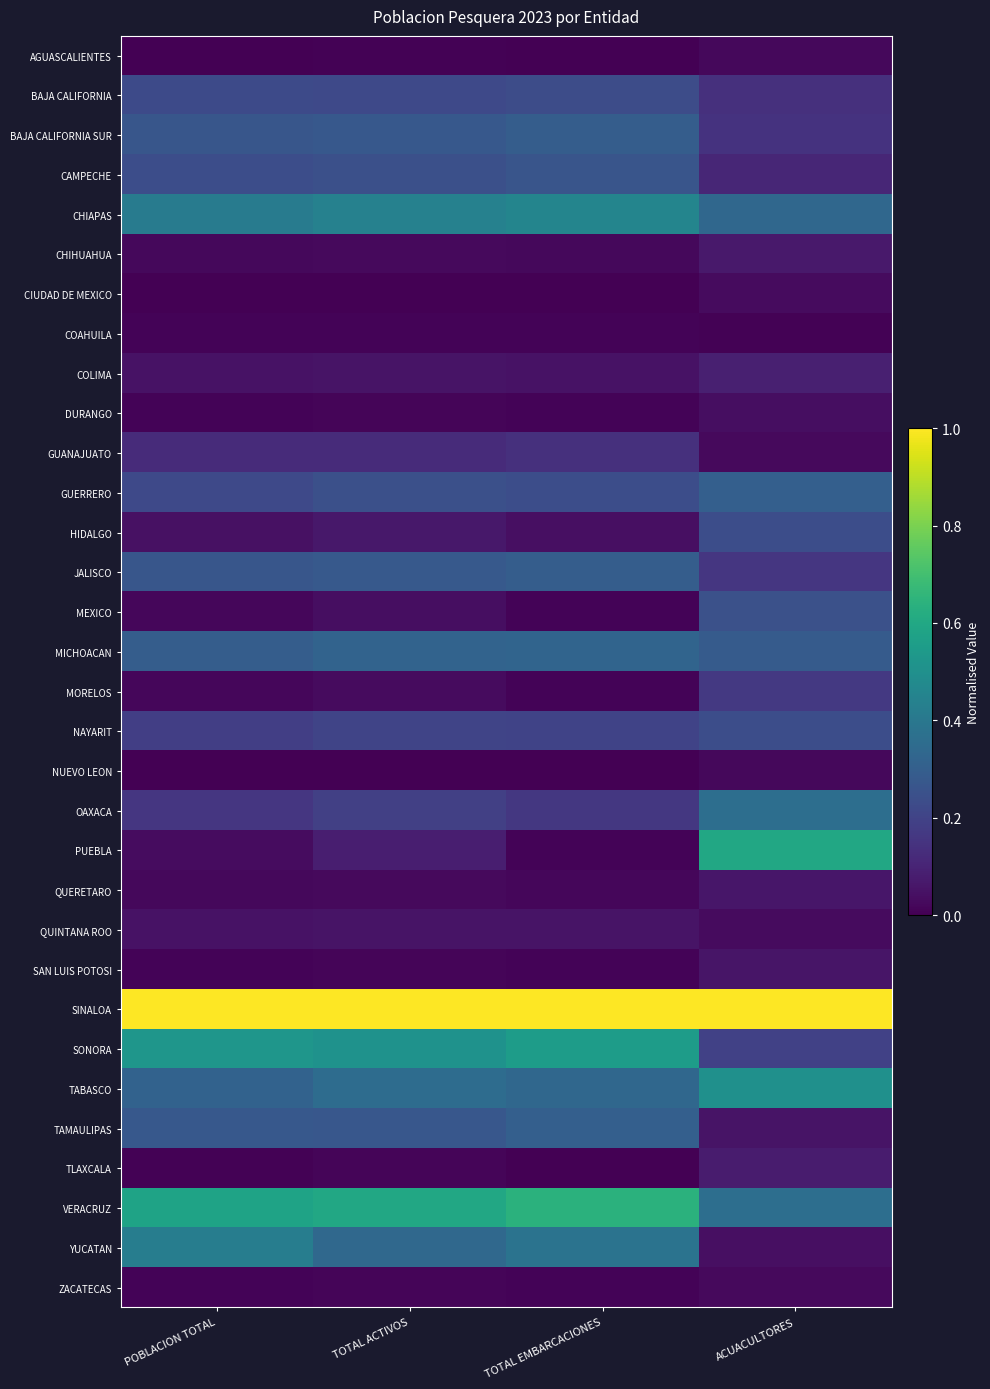

Reading right to left, what are all the values shown in this chart?

AGUASCALIENTES: ACUACULTORES=0.0	TOTAL EMBARCACIONES=0.0	TOTAL ACTIVOS=0.0	POBLACION TOTAL=0.0
BAJA CALIFORNIA: ACUACULTORES=0.1	TOTAL EMBARCACIONES=0.2	TOTAL ACTIVOS=0.2	POBLACION TOTAL=0.2
BAJA CALIFORNIA SUR: ACUACULTORES=0.1	TOTAL EMBARCACIONES=0.3	TOTAL ACTIVOS=0.3	POBLACION TOTAL=0.3
CAMPECHE: ACUACULTORES=0.1	TOTAL EMBARCACIONES=0.3	TOTAL ACTIVOS=0.2	POBLACION TOTAL=0.2
CHIAPAS: ACUACULTORES=0.3	TOTAL EMBARCACIONES=0.5	TOTAL ACTIVOS=0.4	POBLACION TOTAL=0.4
CHIHUAHUA: ACUACULTORES=0.1	TOTAL EMBARCACIONES=0.0	TOTAL ACTIVOS=0.0	POBLACION TOTAL=0.0
CIUDAD DE MEXICO: ACUACULTORES=0.0	TOTAL EMBARCACIONES=0.0	TOTAL ACTIVOS=0.0	POBLACION TOTAL=0.0
COAHUILA: ACUACULTORES=0.0	TOTAL EMBARCACIONES=0.0	TOTAL ACTIVOS=0.0	POBLACION TOTAL=0.0
COLIMA: ACUACULTORES=0.1	TOTAL EMBARCACIONES=0.0	TOTAL ACTIVOS=0.1	POBLACION TOTAL=0.1
DURANGO: ACUACULTORES=0.0	TOTAL EMBARCACIONES=0.0	TOTAL ACTIVOS=0.0	POBLACION TOTAL=0.0
GUANAJUATO: ACUACULTORES=0.0	TOTAL EMBARCACIONES=0.1	TOTAL ACTIVOS=0.1	POBLACION TOTAL=0.1
GUERRERO: ACUACULTORES=0.3	TOTAL EMBARCACIONES=0.2	TOTAL ACTIVOS=0.2	POBLACION TOTAL=0.2
HIDALGO: ACUACULTORES=0.2	TOTAL EMBARCACIONES=0.0	TOTAL ACTIVOS=0.1	POBLACION TOTAL=0.0
JALISCO: ACUACULTORES=0.2	TOTAL EMBARCACIONES=0.3	TOTAL ACTIVOS=0.3	POBLACION TOTAL=0.3
MEXICO: ACUACULTORES=0.2	TOTAL EMBARCACIONES=0.0	TOTAL ACTIVOS=0.0	POBLACION TOTAL=0.0
MICHOACAN: ACUACULTORES=0.3	TOTAL EMBARCACIONES=0.3	TOTAL ACTIVOS=0.3	POBLACION TOTAL=0.3
MORELOS: ACUACULTORES=0.2	TOTAL EMBARCACIONES=0.0	TOTAL ACTIVOS=0.0	POBLACION TOTAL=0.0
NAYARIT: ACUACULTORES=0.2	TOTAL EMBARCACIONES=0.2	TOTAL ACTIVOS=0.2	POBLACION TOTAL=0.2
NUEVO LEON: ACUACULTORES=0.0	TOTAL EMBARCACIONES=0.0	TOTAL ACTIVOS=0.0	POBLACION TOTAL=0.0
OAXACA: ACUACULTORES=0.4	TOTAL EMBARCACIONES=0.2	TOTAL ACTIVOS=0.2	POBLACION TOTAL=0.2
PUEBLA: ACUACULTORES=0.6	TOTAL EMBARCACIONES=0.0	TOTAL ACTIVOS=0.1	POBLACION TOTAL=0.0
QUERETARO: ACUACULTORES=0.1	TOTAL EMBARCACIONES=0.0	TOTAL ACTIVOS=0.0	POBLACION TOTAL=0.0
QUINTANA ROO: ACUACULTORES=0.0	TOTAL EMBARCACIONES=0.1	TOTAL ACTIVOS=0.1	POBLACION TOTAL=0.0
SAN LUIS POTOSI: ACUACULTORES=0.1	TOTAL EMBARCACIONES=0.0	TOTAL ACTIVOS=0.0	POBLACION TOTAL=0.0
SINALOA: ACUACULTORES=1.0	TOTAL EMBARCACIONES=1.0	TOTAL ACTIVOS=1.0	POBLACION TOTAL=1.0
SONORA: ACUACULTORES=0.2	TOTAL EMBARCACIONES=0.6	TOTAL ACTIVOS=0.5	POBLACION TOTAL=0.5
TABASCO: ACUACULTORES=0.5	TOTAL EMBARCACIONES=0.3	TOTAL ACTIVOS=0.4	POBLACION TOTAL=0.3
TAMAULIPAS: ACUACULTORES=0.1	TOTAL EMBARCACIONES=0.3	TOTAL ACTIVOS=0.3	POBLACION TOTAL=0.3
TLAXCALA: ACUACULTORES=0.1	TOTAL EMBARCACIONES=0.0	TOTAL ACTIVOS=0.0	POBLACION TOTAL=0.0
VERACRUZ: ACUACULTORES=0.4	TOTAL EMBARCACIONES=0.6	TOTAL ACTIVOS=0.6	POBLACION TOTAL=0.6
YUCATAN: ACUACULTORES=0.0	TOTAL EMBARCACIONES=0.4	TOTAL ACTIVOS=0.3	POBLACION TOTAL=0.4
ZACATECAS: ACUACULTORES=0.0	TOTAL EMBARCACIONES=0.0	TOTAL ACTIVOS=0.0	POBLACION TOTAL=0.0